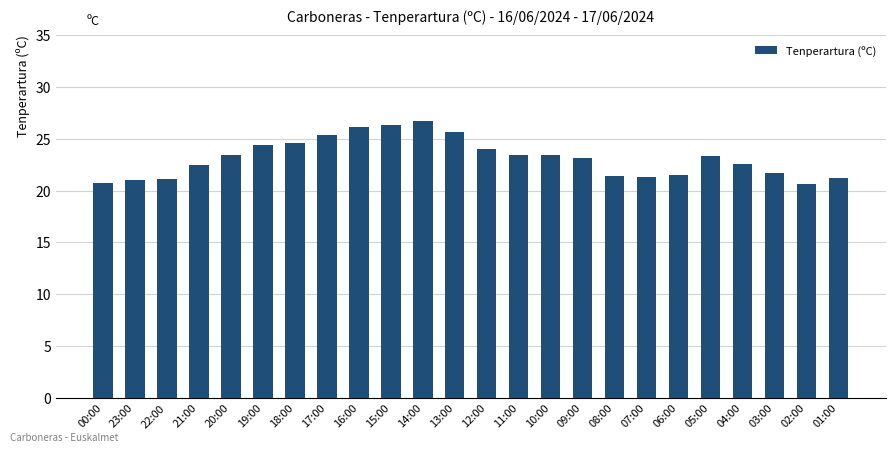

Between 02:00 and 03:00, which is larger?

03:00